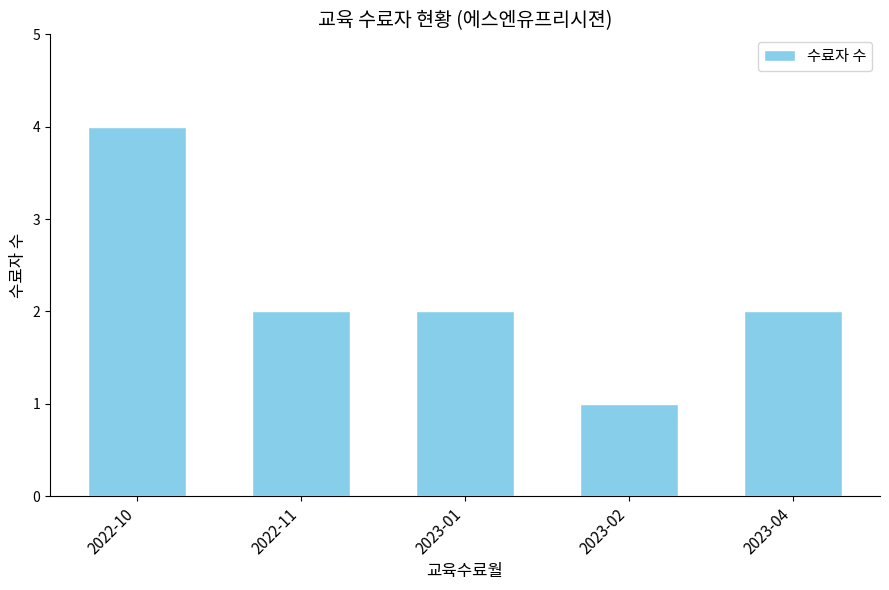

At which category does the chart reach its peak across all series?

2022-10